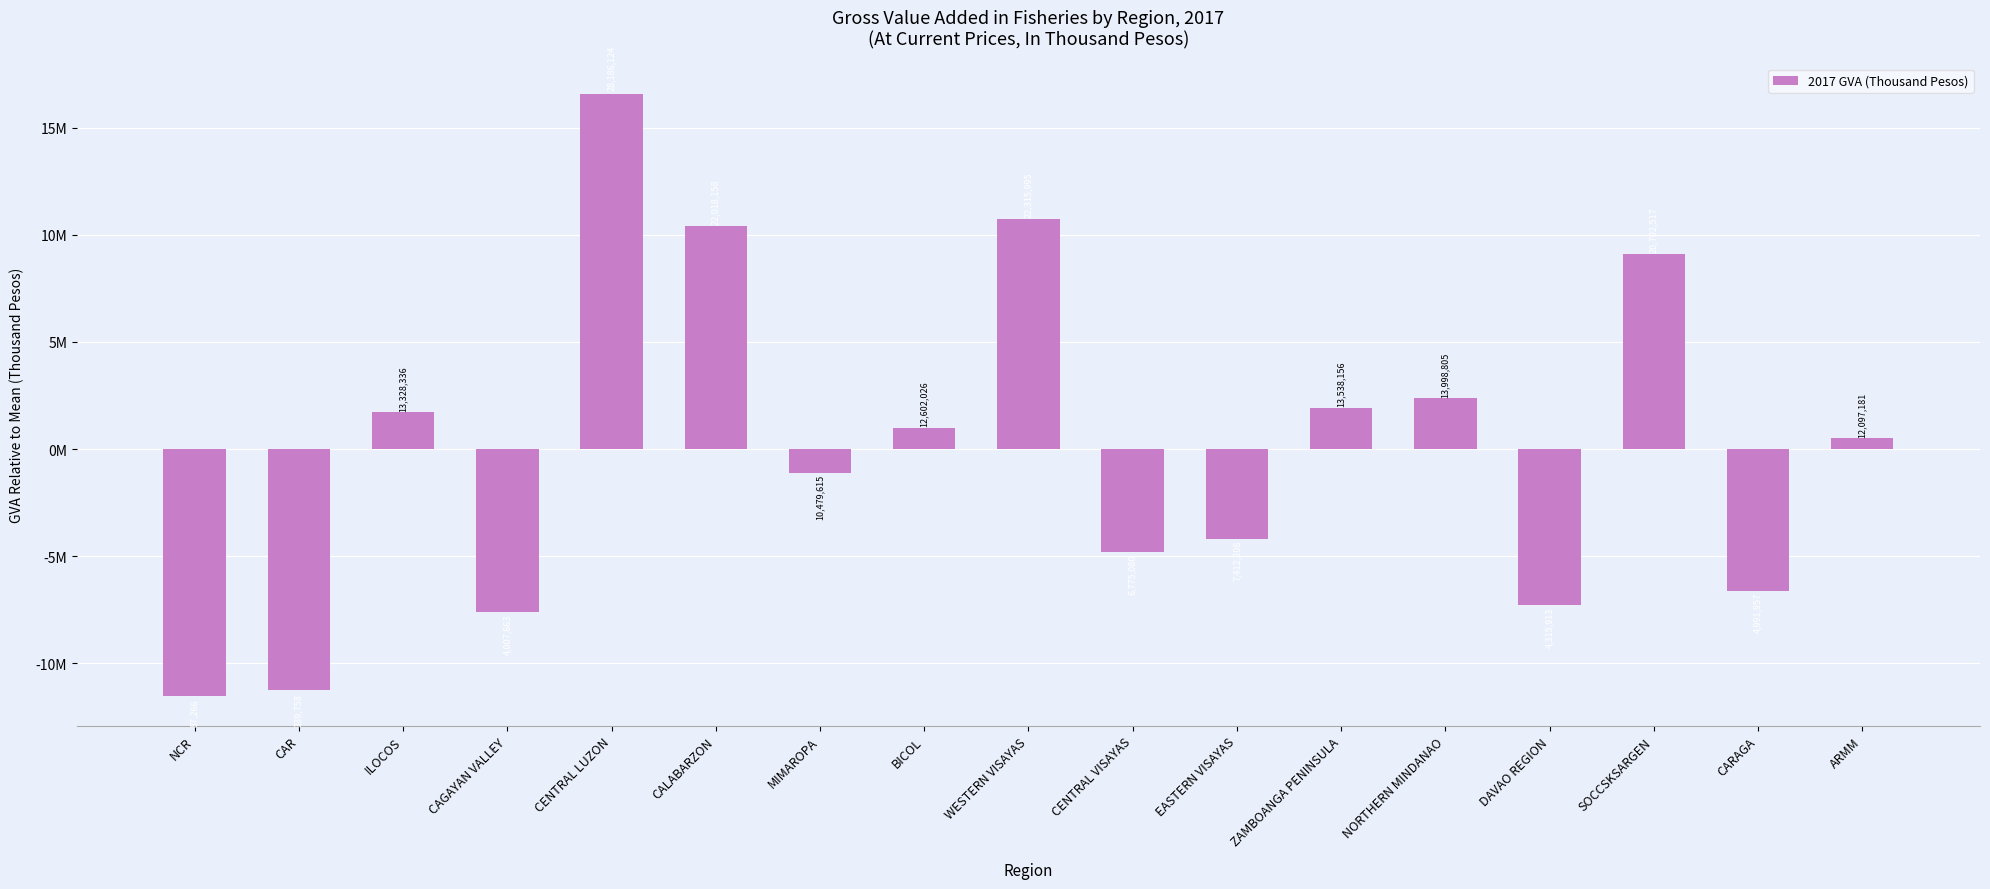

Which category has the lowest value across all series?

NCR